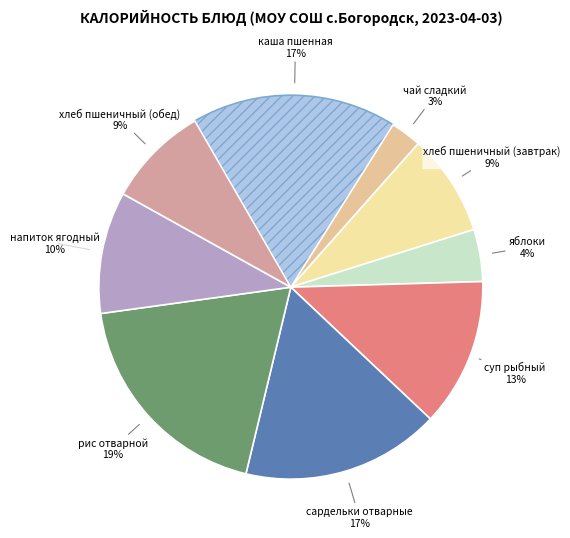

How many segments does this pie chart have?

9